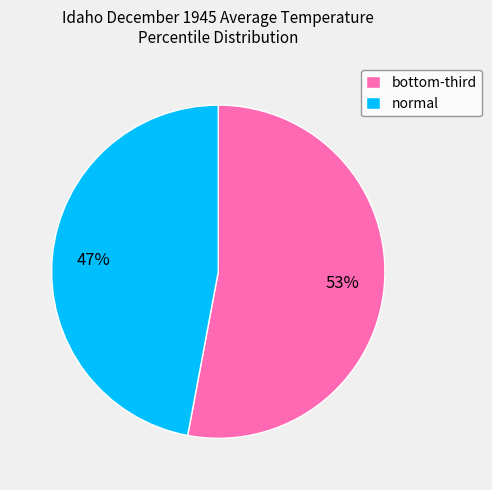

Which slice represents more than half of the pie?

bottom-third